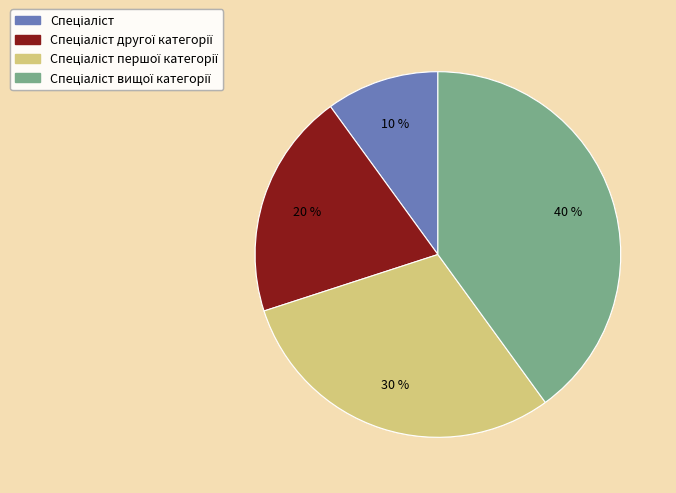

Does any single category account for the majority?

No